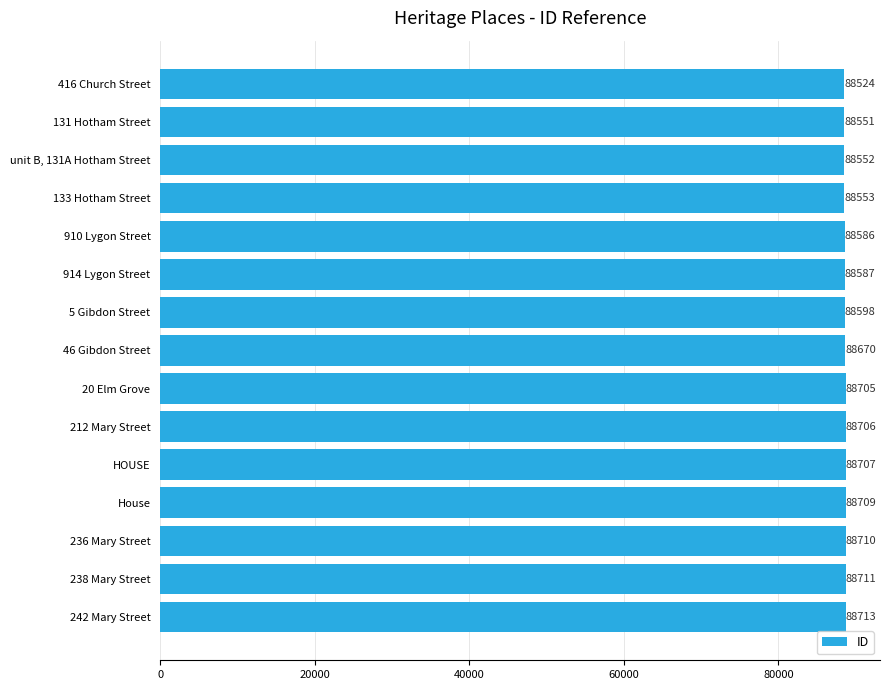

What is the value of the 11th bar from the top?

88707